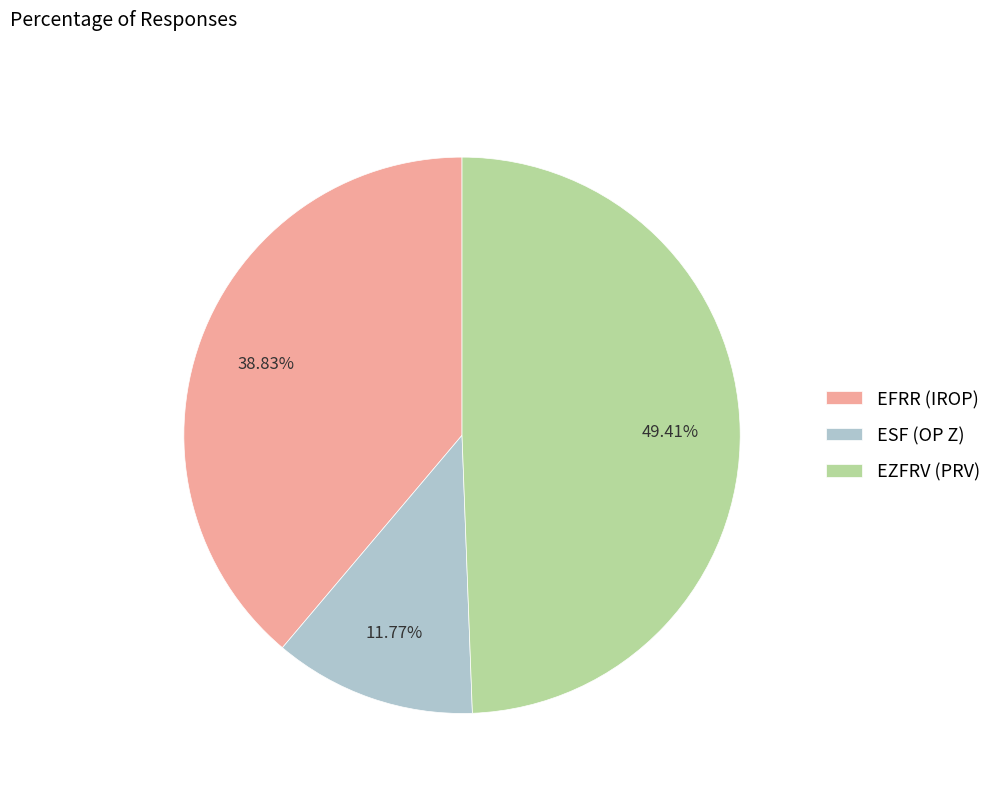

True or false: EZFRV (PRV) accounts for 49% of the total.

True